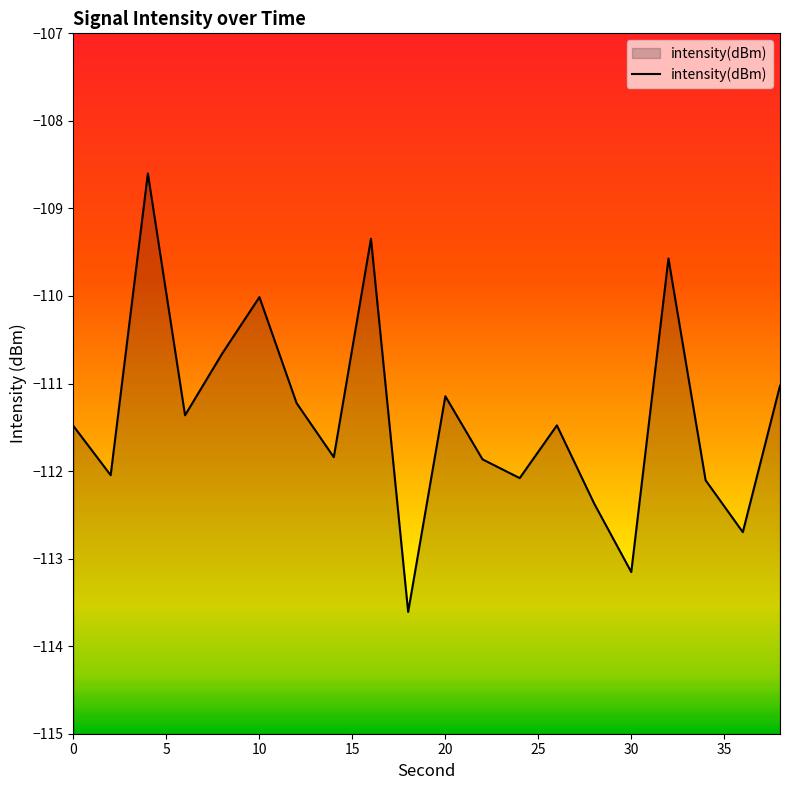

What is the minimum value shown in the chart?

-113.6